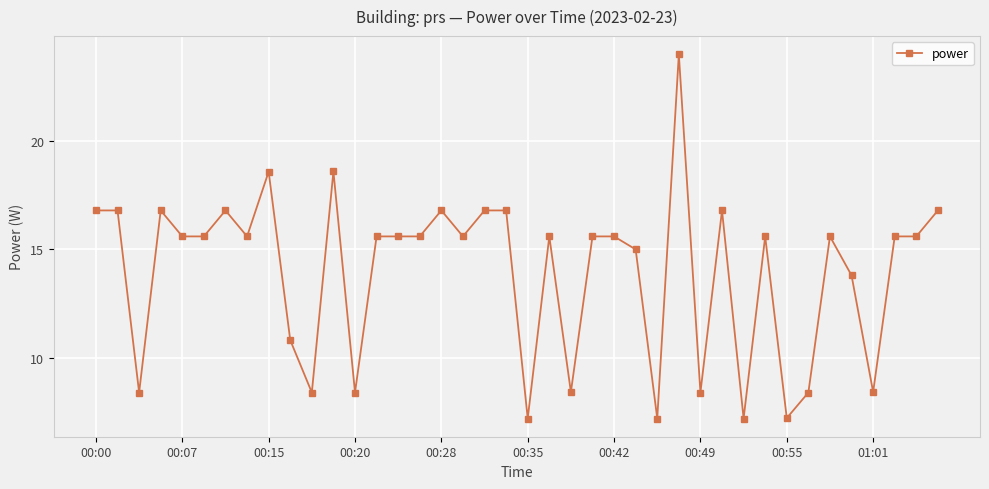

What is the value of the 1st point from the left?

16.8